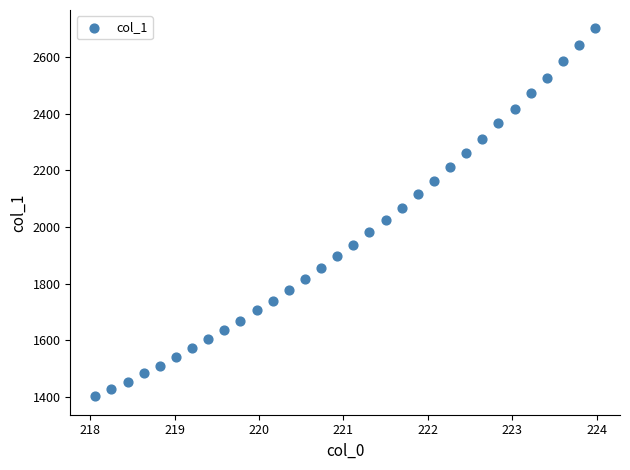

What is the range of X values (max minus min)?

5.9